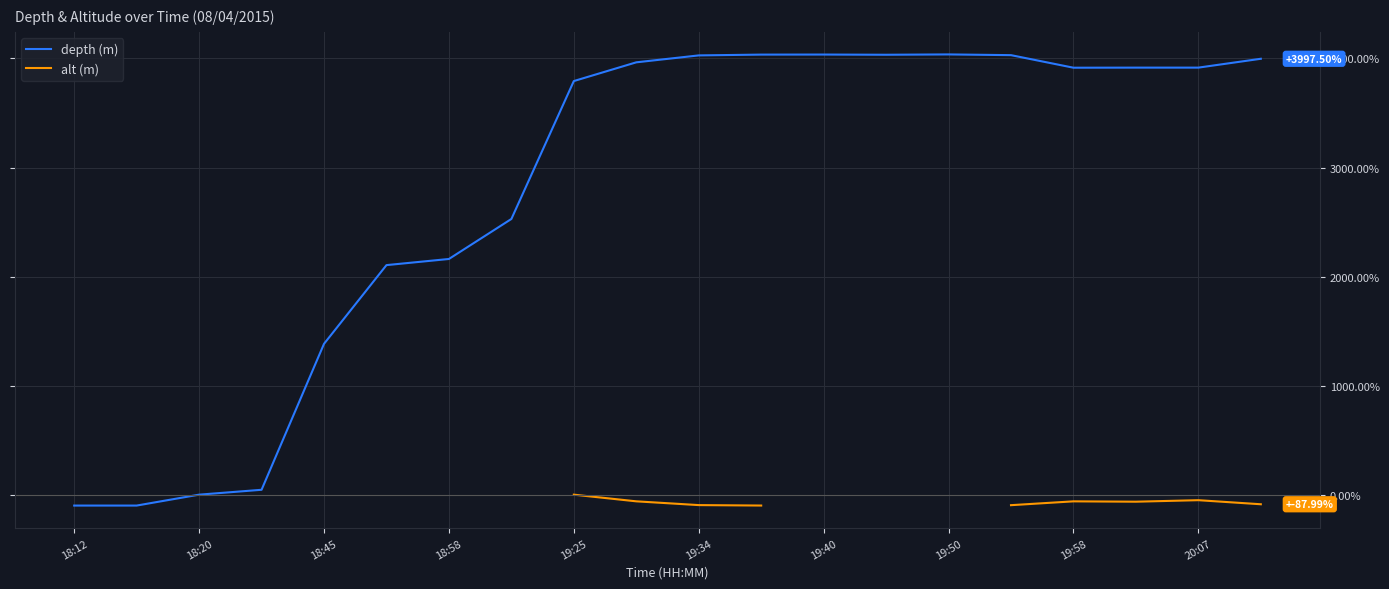

Read the depth (m) value at 19:50.

4037.4